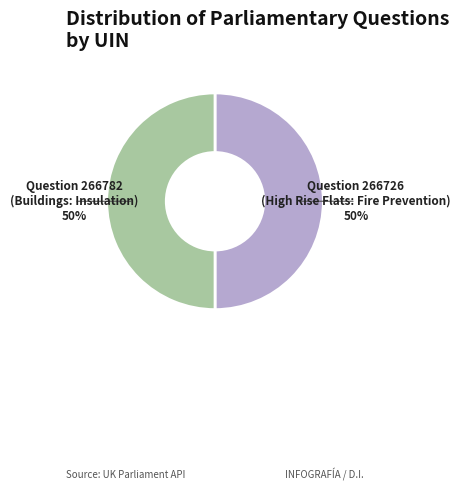

True or false: Question 266782 (Buildings: Insulation) accounts for 50% of the total.

True